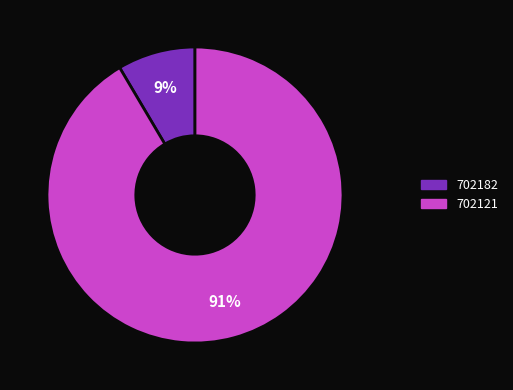

Is 702121 the majority of the pie?

Yes